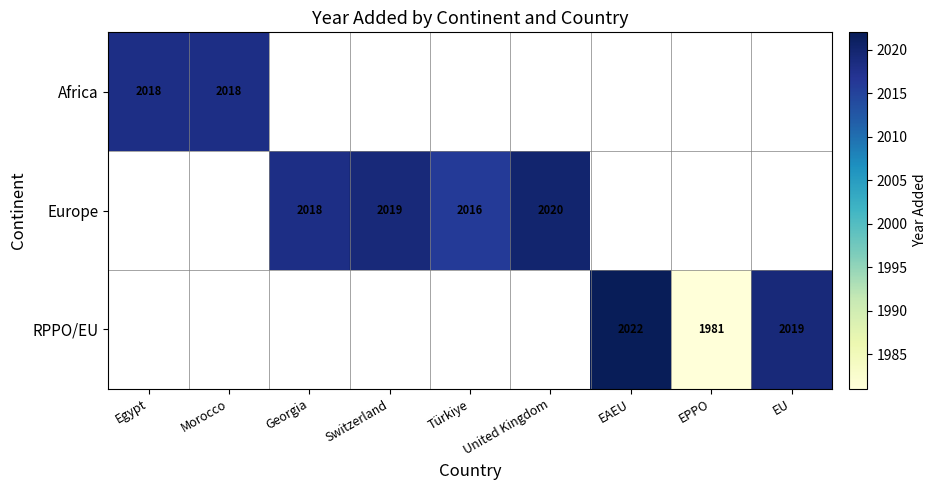

Is it true that Europe equals 2020 at United Kingdom?

True